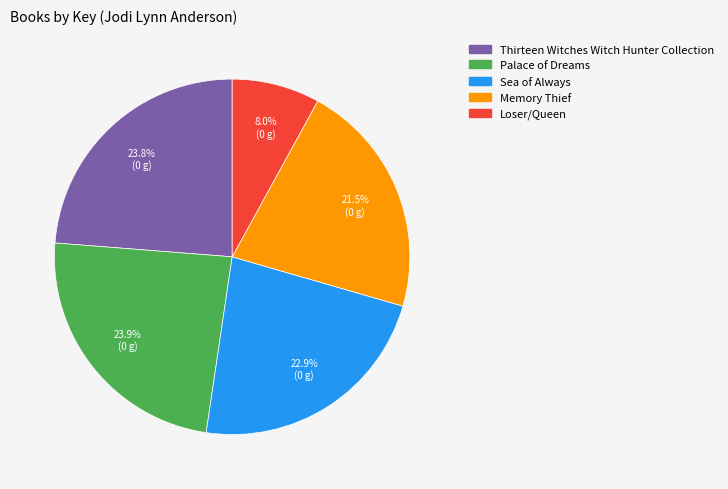

Which category has the smallest portion of the pie?

Loser/Queen